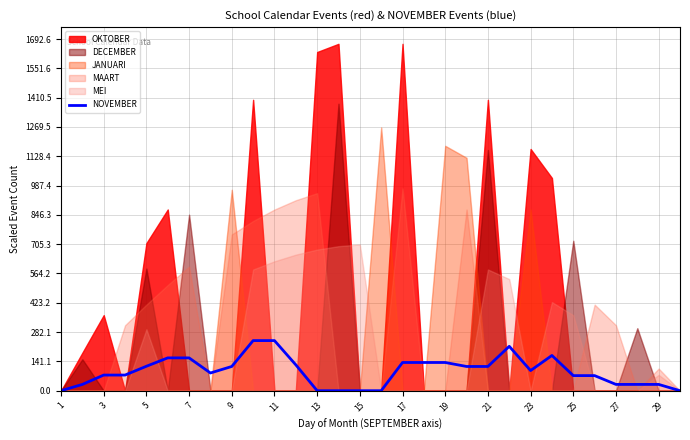

Reading left to right, what are all the values shown in this chart?

0.0	30.3	75.3	75.3	117.7	158.0	158.0	85.3	116.7	241.3	241.3	124.6	0.0	0.0	0.0	0.0	135.9	135.9	135.9	116.7	116.7	213.7	97.0	169.7	72.7	72.7	30.3	30.3	30.3	0.0